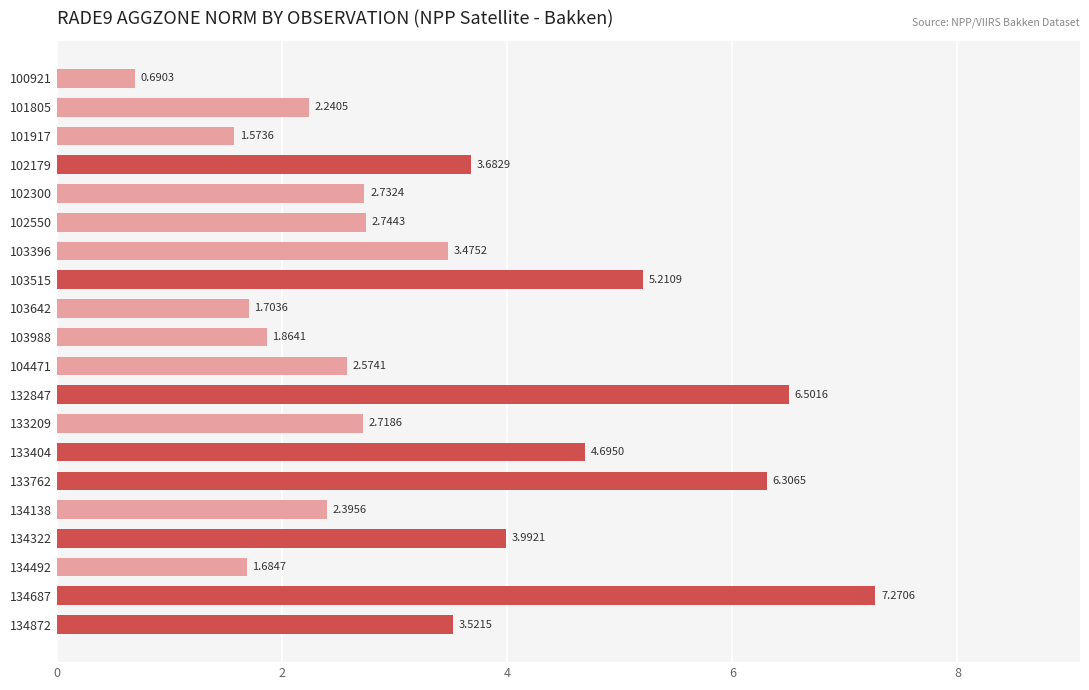

What is the average value?

3.4